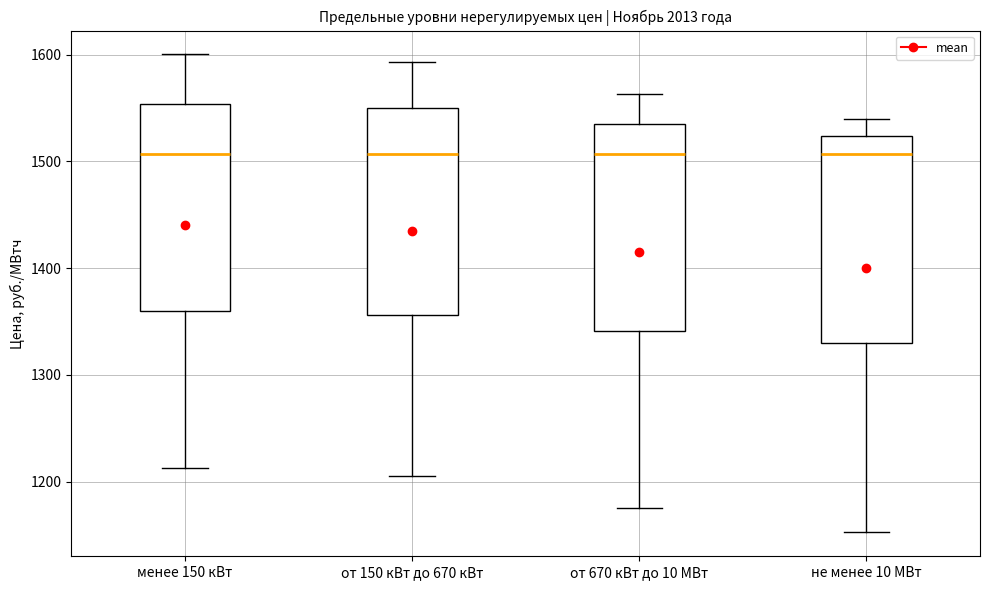

Reading left to right, transcribe this box plot: for each box, give where its median line is, the range the box spans, and where its two whiskers end, as read against the y-axis. The values are not printed on the chart, so give them approximately, as read against the axis.

менее 150 кВт: median 1510, box 1360 to 1550, whiskers 1210 to 1600
от 150 кВт до 670 кВт: median 1510, box 1360 to 1550, whiskers 1210 to 1590
от 670 кВт до 10 МВт: median 1510, box 1340 to 1540, whiskers 1180 to 1560
не менее 10 МВт: median 1510, box 1330 to 1520, whiskers 1150 to 1540